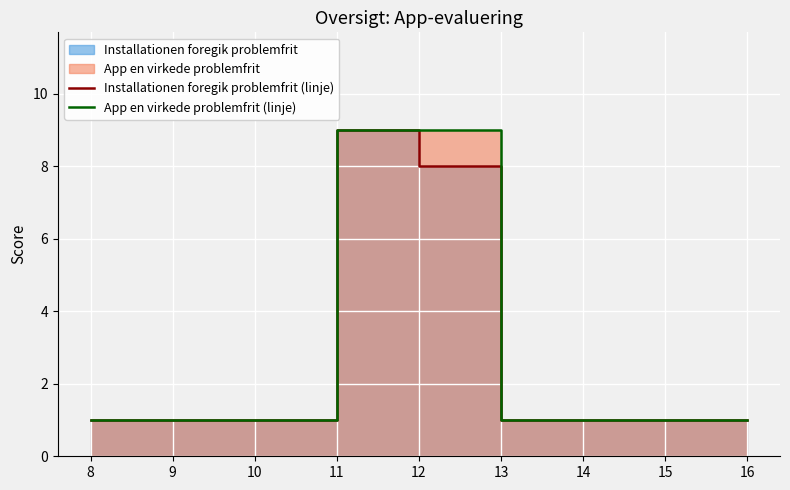

At which category does the chart reach its minimum across all series?

8